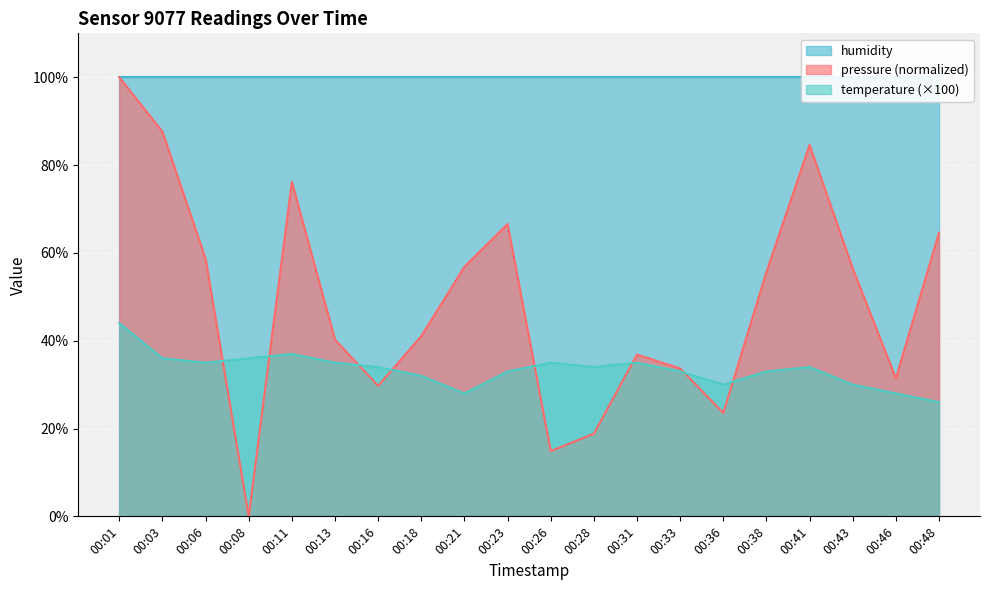

What is the minimum value for temperature?

26.0